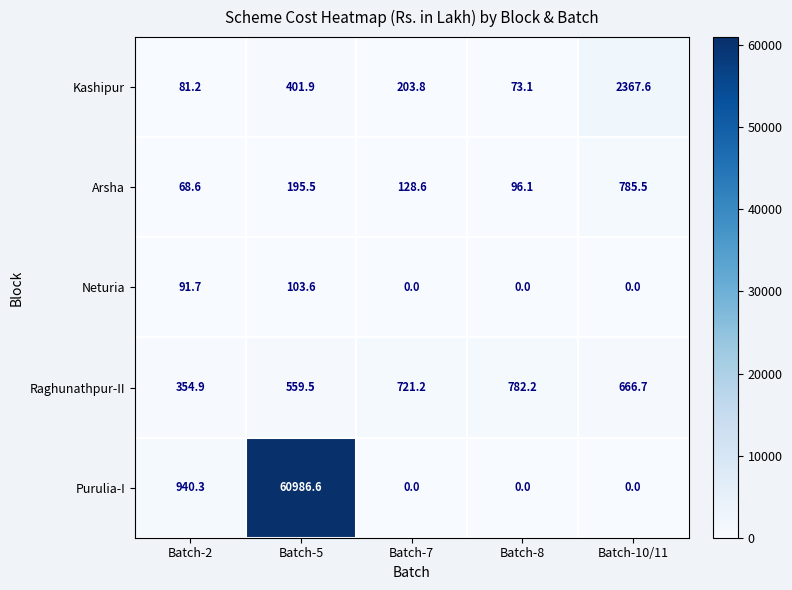

What is the average value of the Kashipur series?

625.5